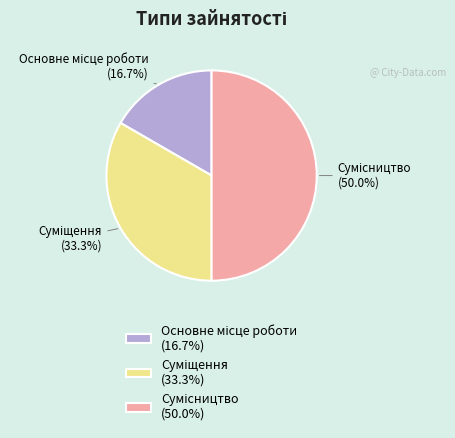

To the nearest percent, what percentage of the pie is Суміщення?

33%